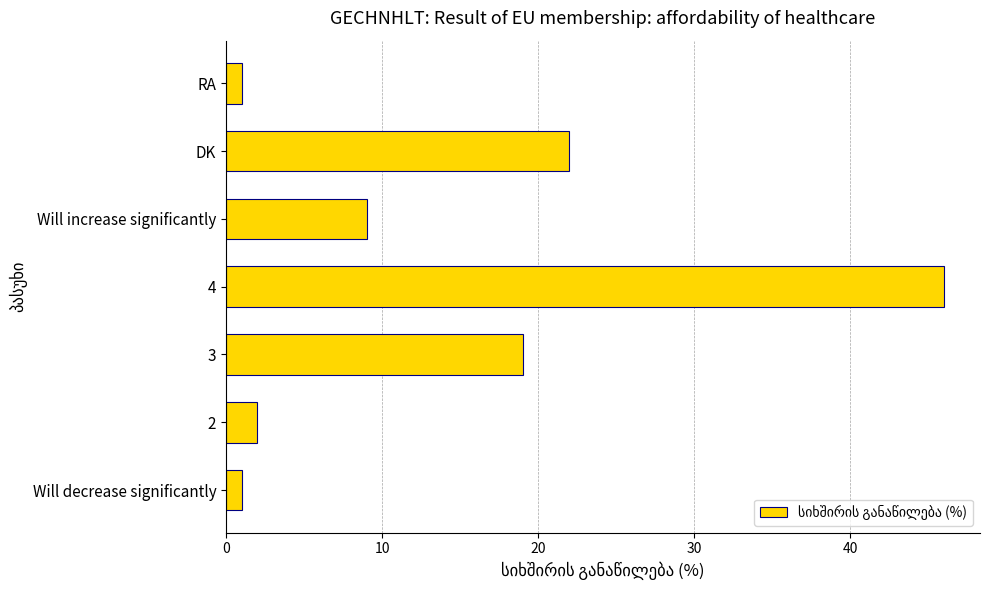

What is the sum of all values?

100